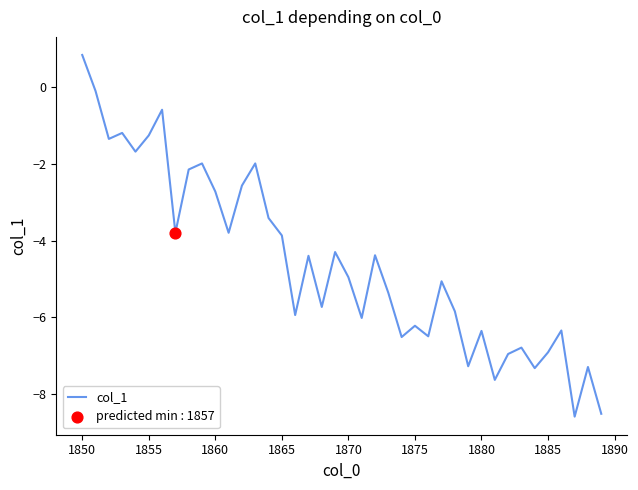

What is the greatest value displayed?

0.8